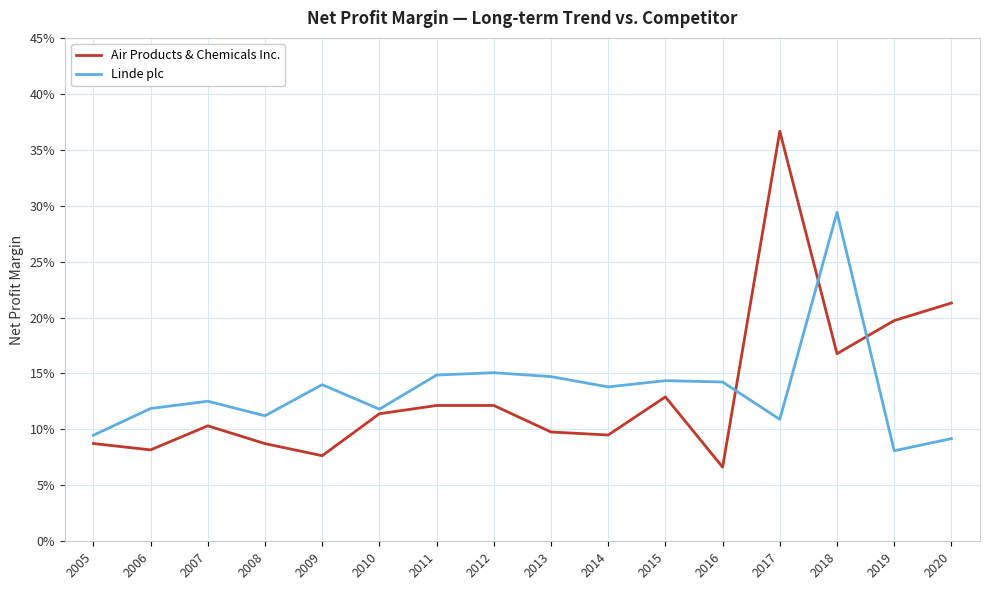

True or false: Air Products & Chemicals Inc. has a value of 0.1 at 2012.

True